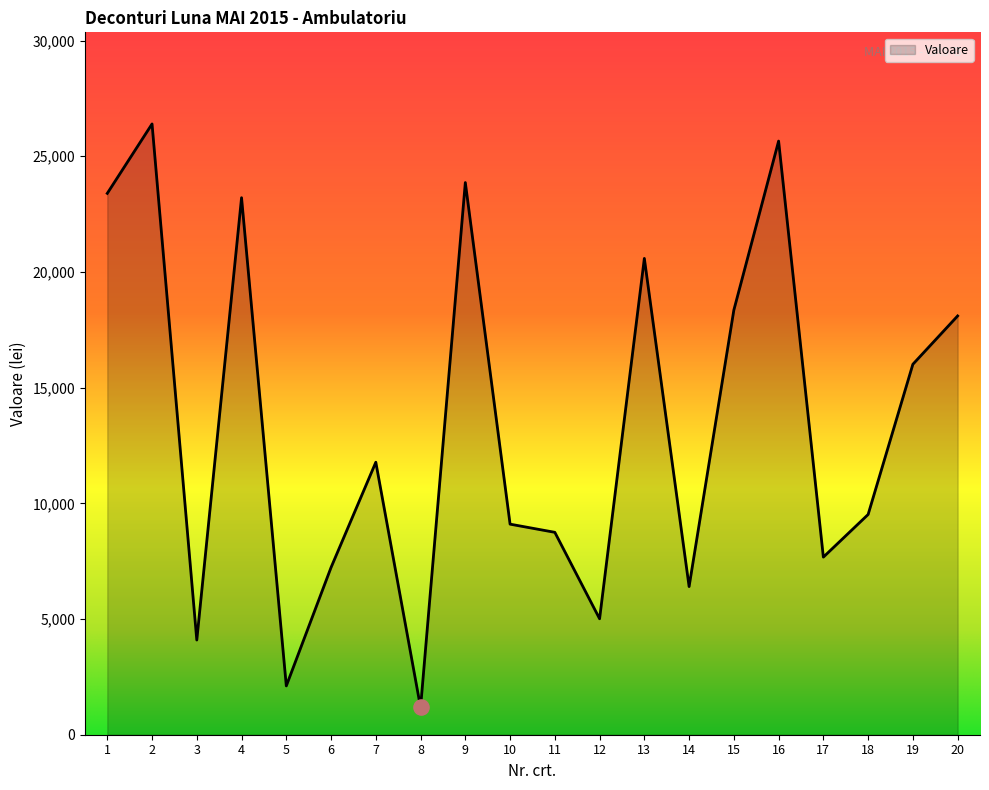

What is the ratio of the value at 10 to the value at 2?

0.3